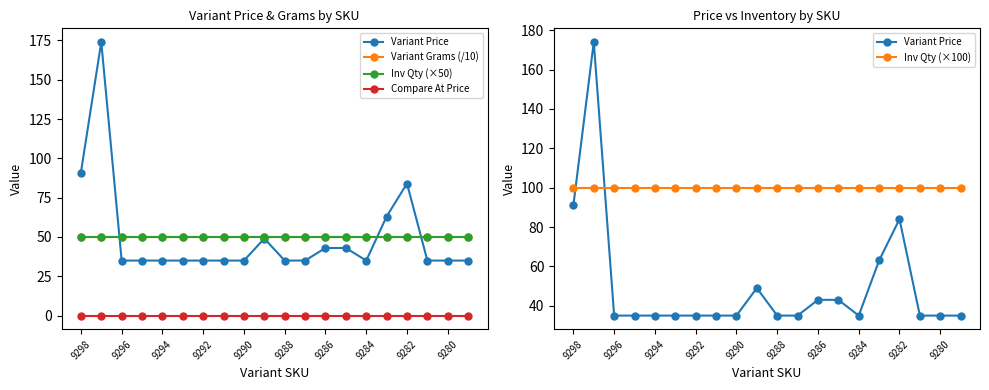

At which label does Compare At Price reach its minimum?

9298